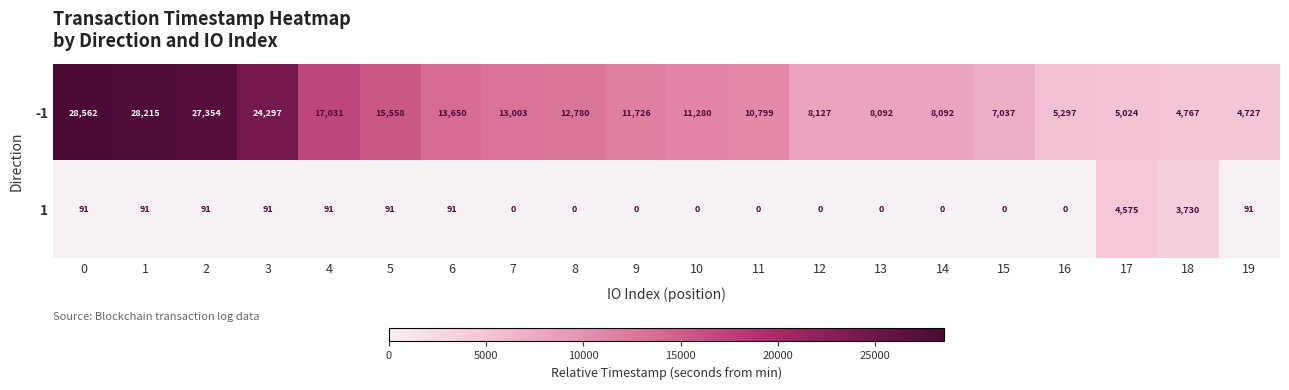

At 11, list the series in order from largest to smallest.

-1, 1